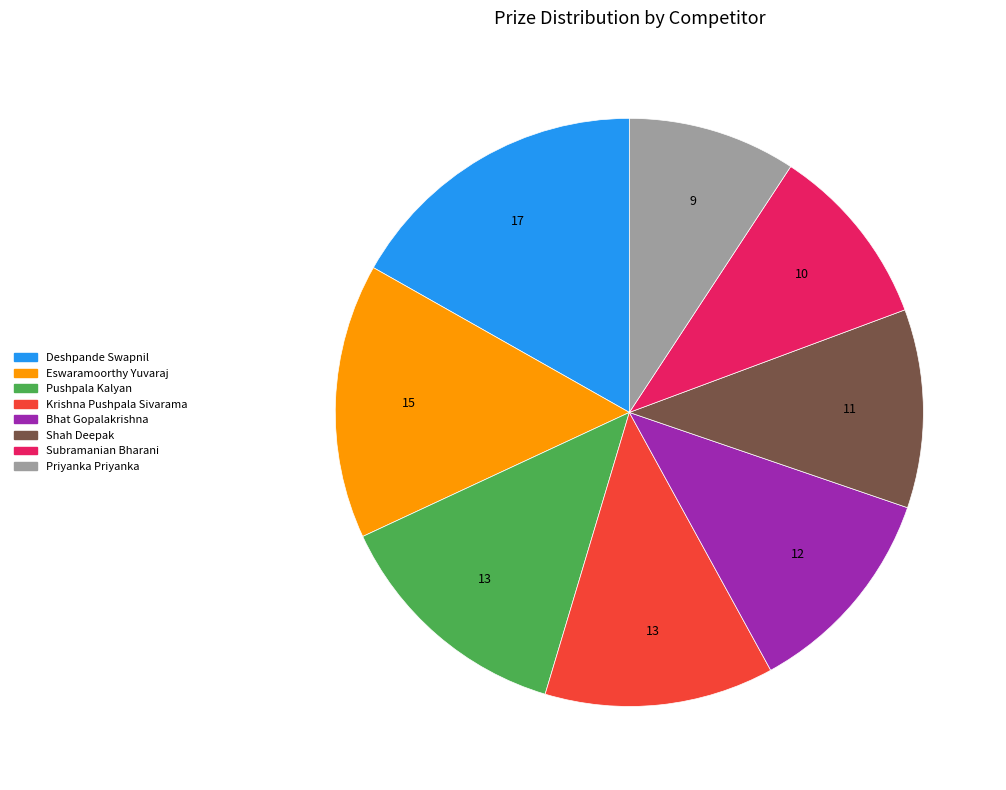

Which has a higher value, Krishna Pushpala Sivarama or Eswaramoorthy Yuvaraj?

Eswaramoorthy Yuvaraj